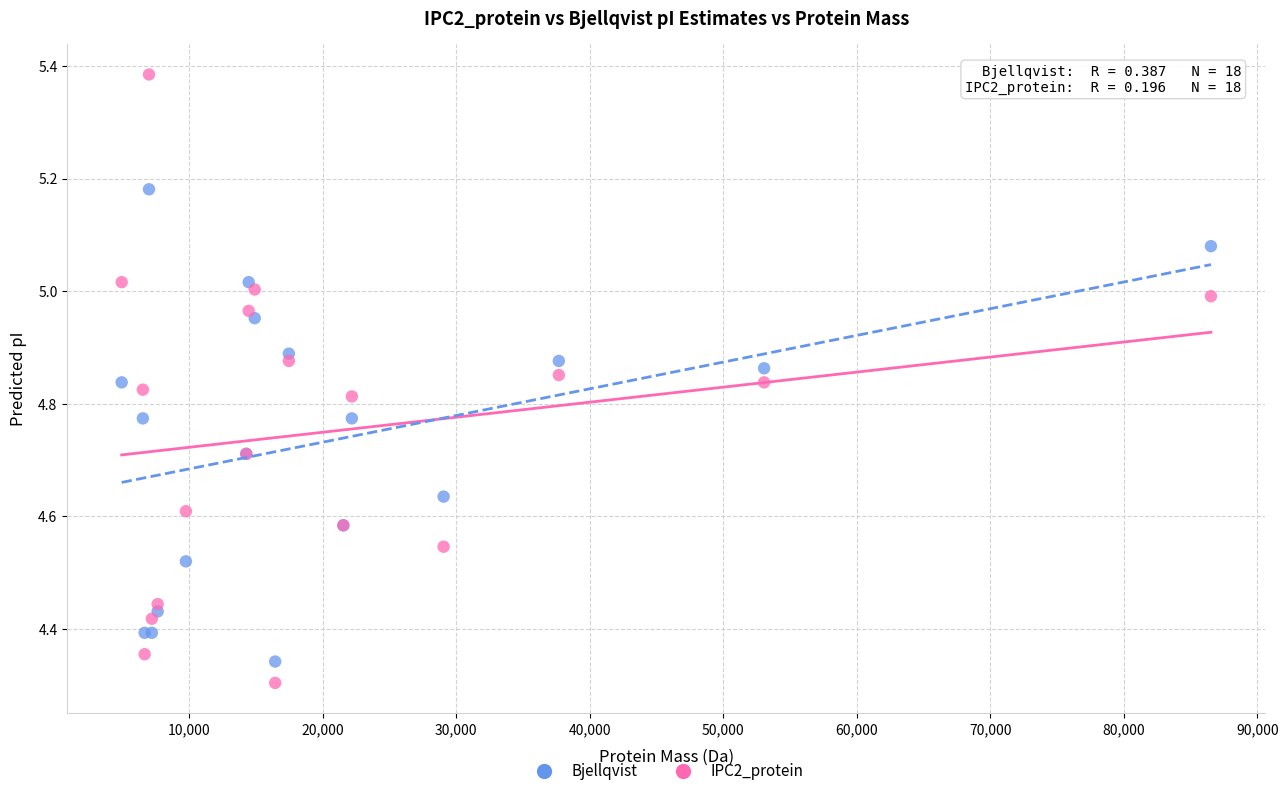

Which series contains the lowest Y value?

IPC2_protein